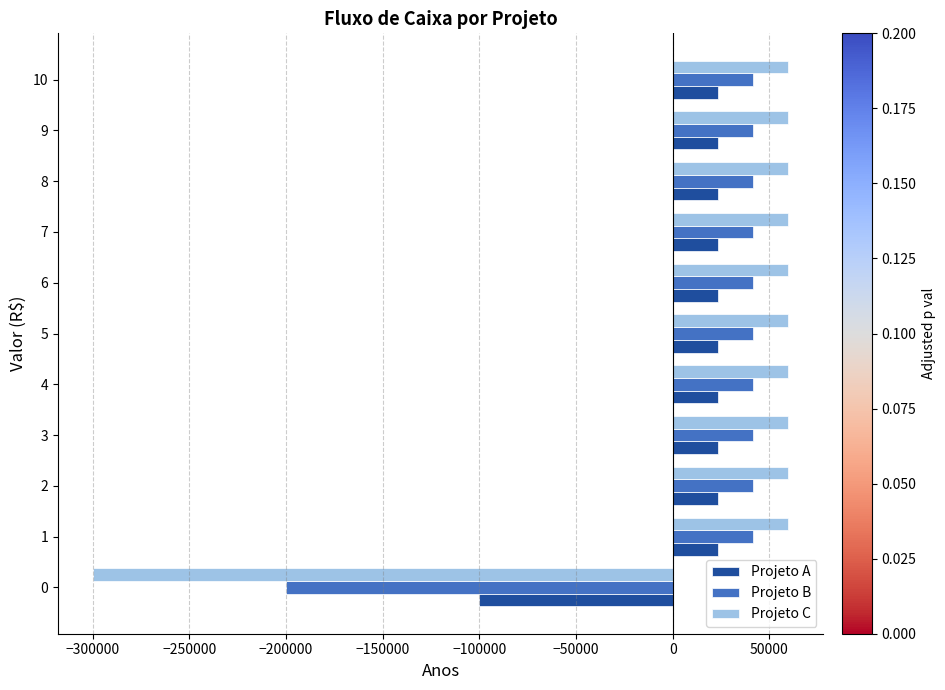

What is the average value of the Projeto C series?

27136